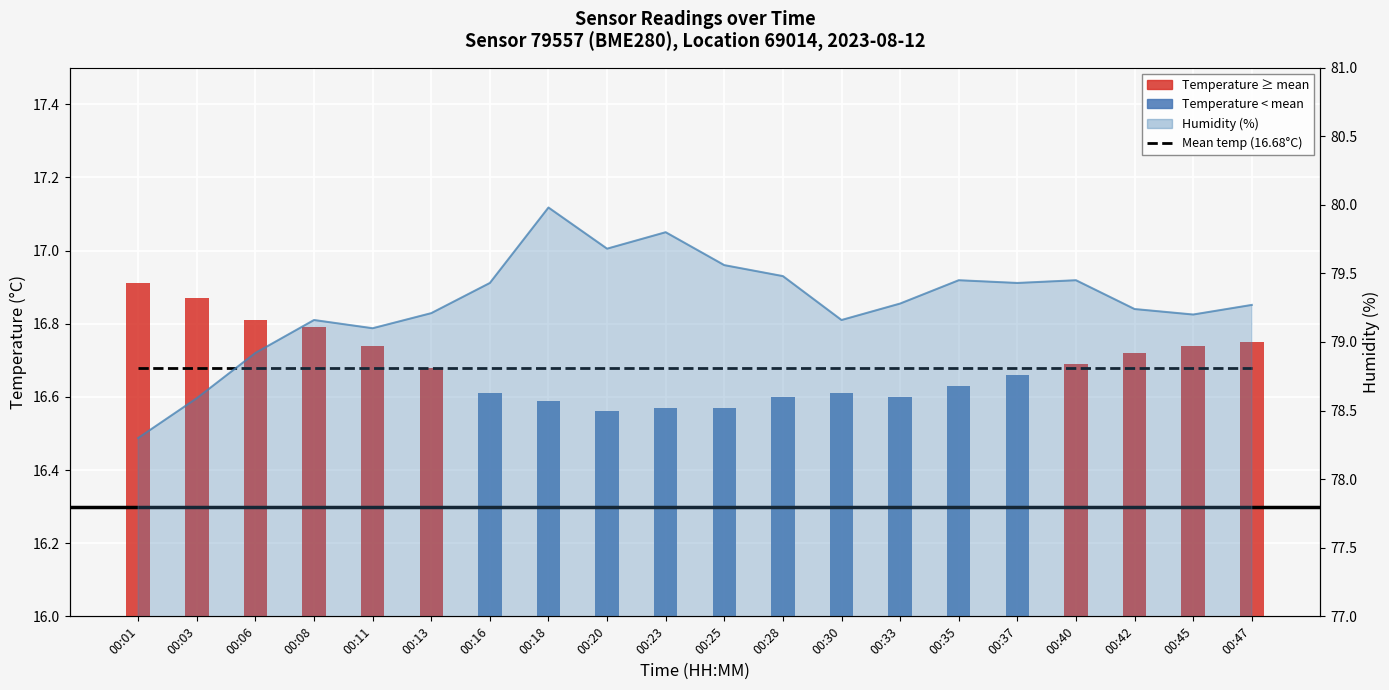

Which category has the highest value in the Mean temperature (16.68°C) series?

00:01